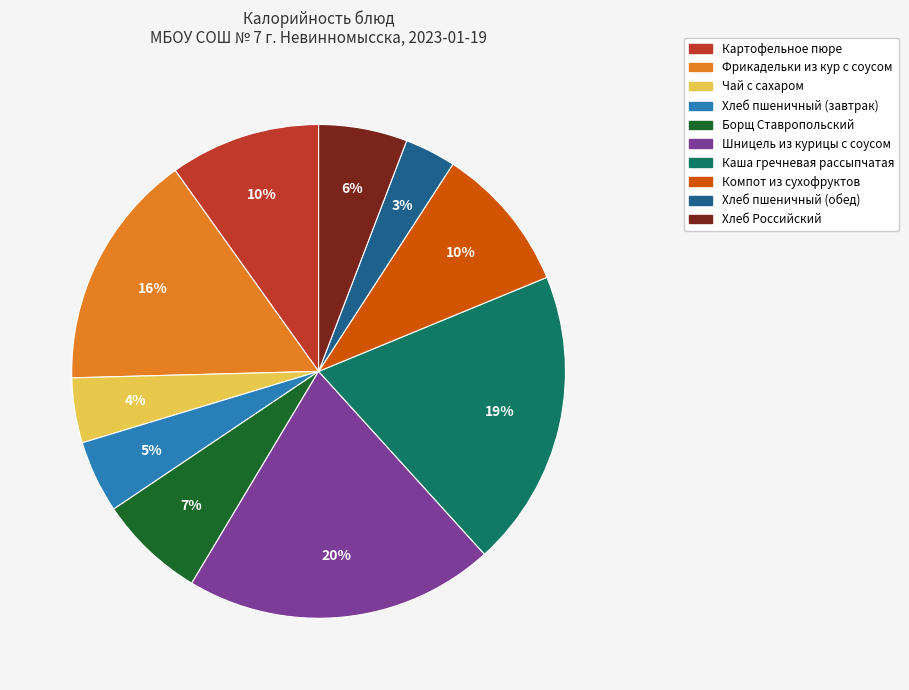

How many slices are in this pie chart?

10